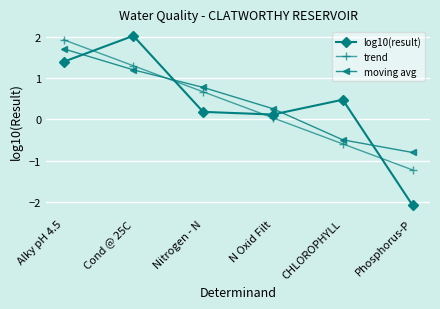

What is the minimum value shown in the chart?

-2.1